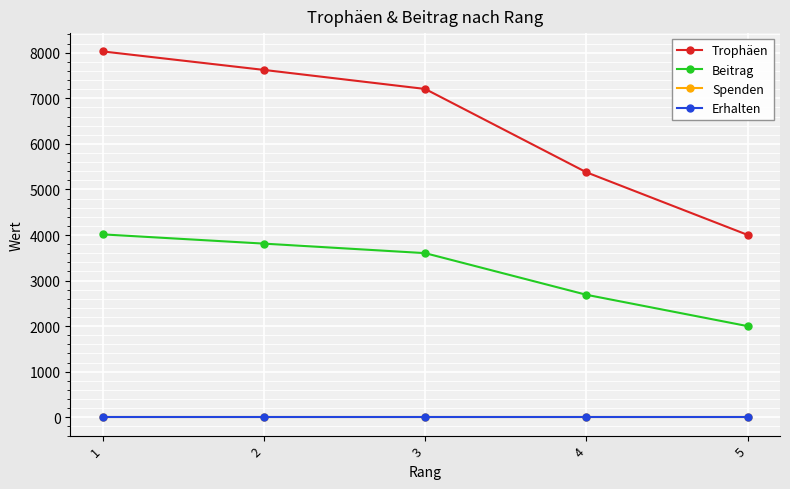

What value does the Beitrag series have at 5?

2000